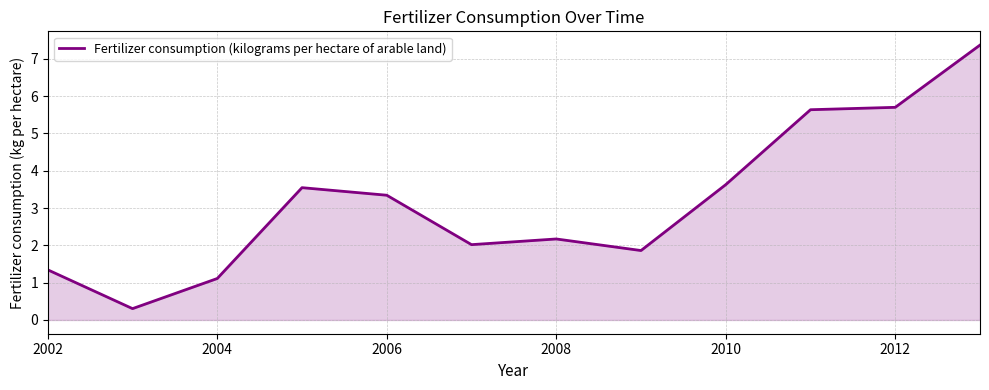

What is the smallest value displayed?

0.3